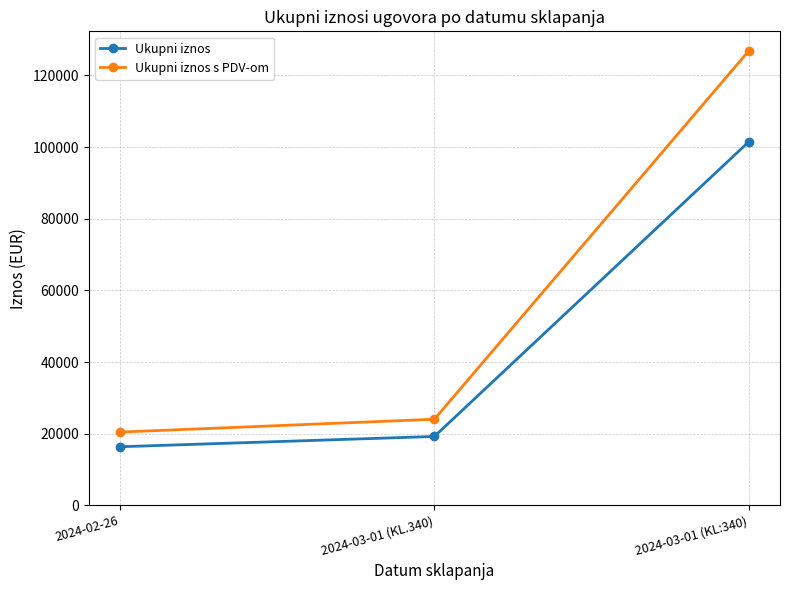

What is the total value across all series at 2024-02-26?

36801.0